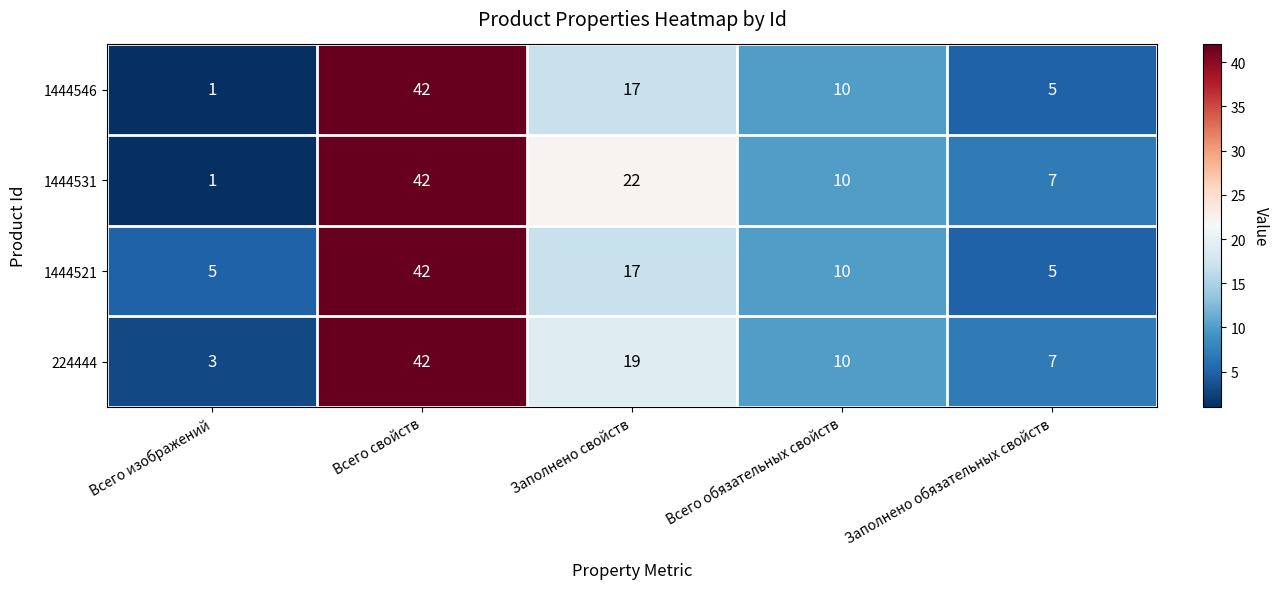

What is the difference between the maximum and minimum values in the 1444546 series?

41